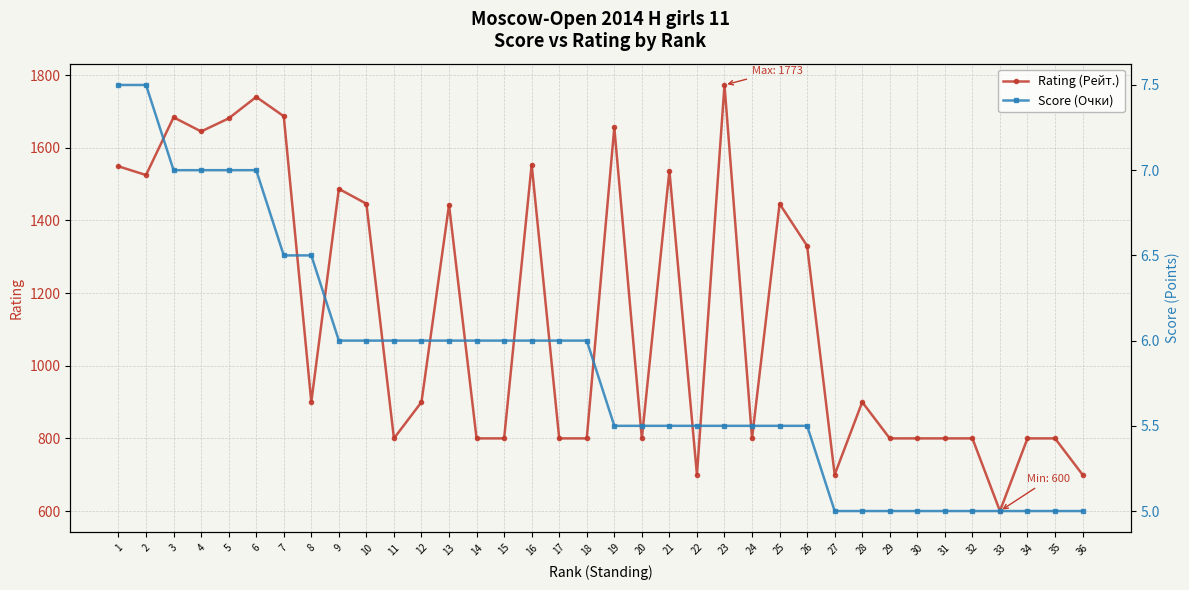

What is the difference between the Rating (Рейт.) values at 22 and 13?

743